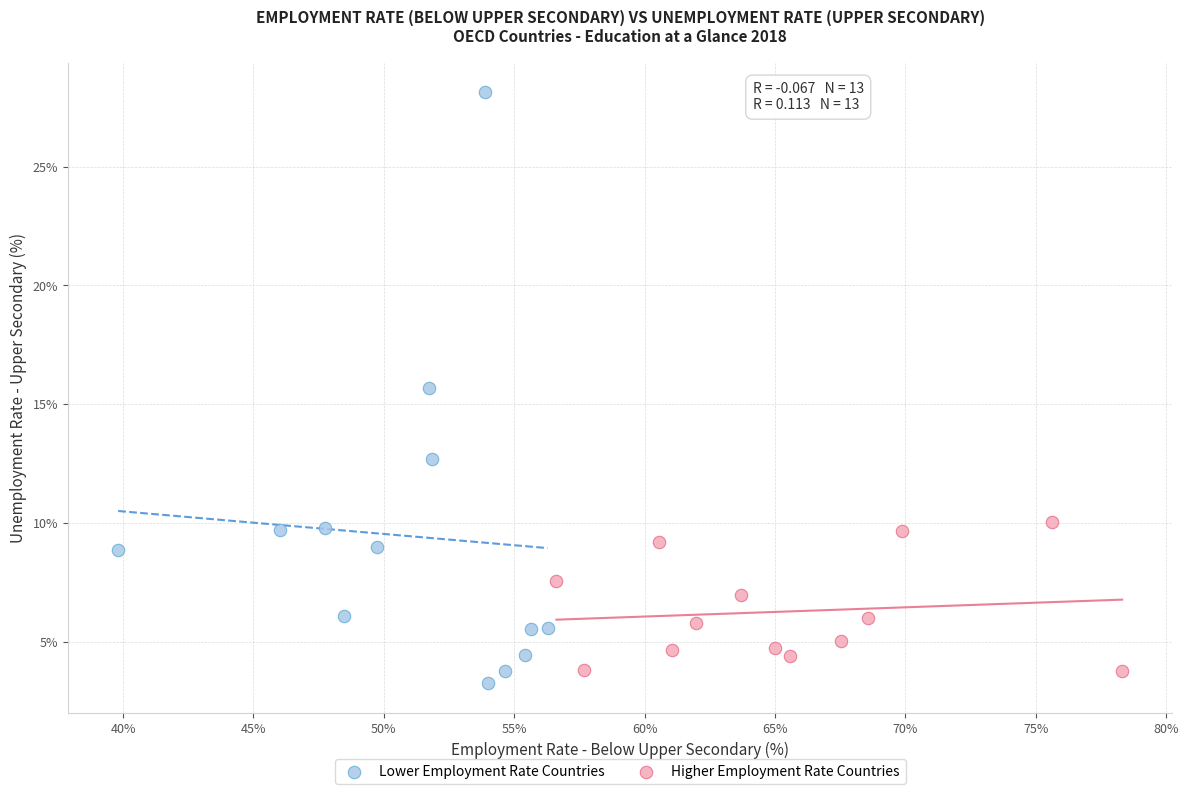

Which series contains the highest Y value?

Lower Employment Rate Countries